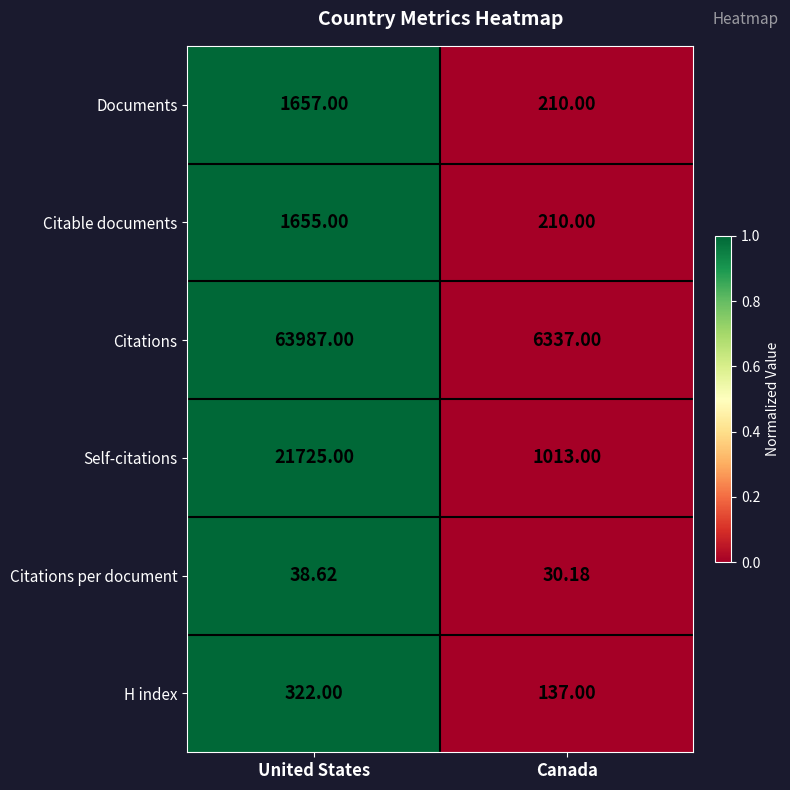

Rank the series by their maximum value, from highest to lowest.

Citations, Self-citations, Documents, Citable documents, H index, Citations per document